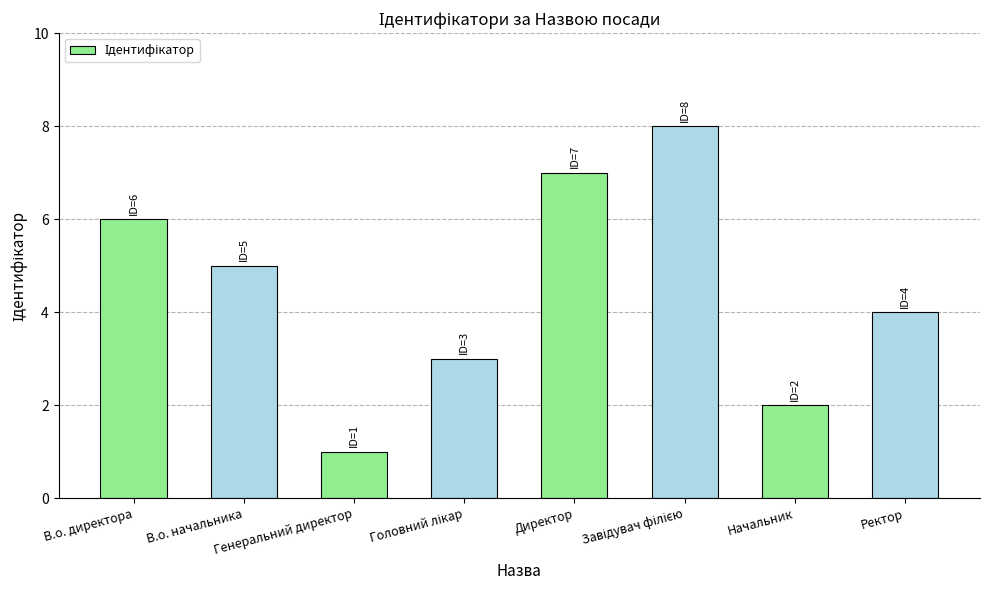

What is the minimum value shown in the chart?

1